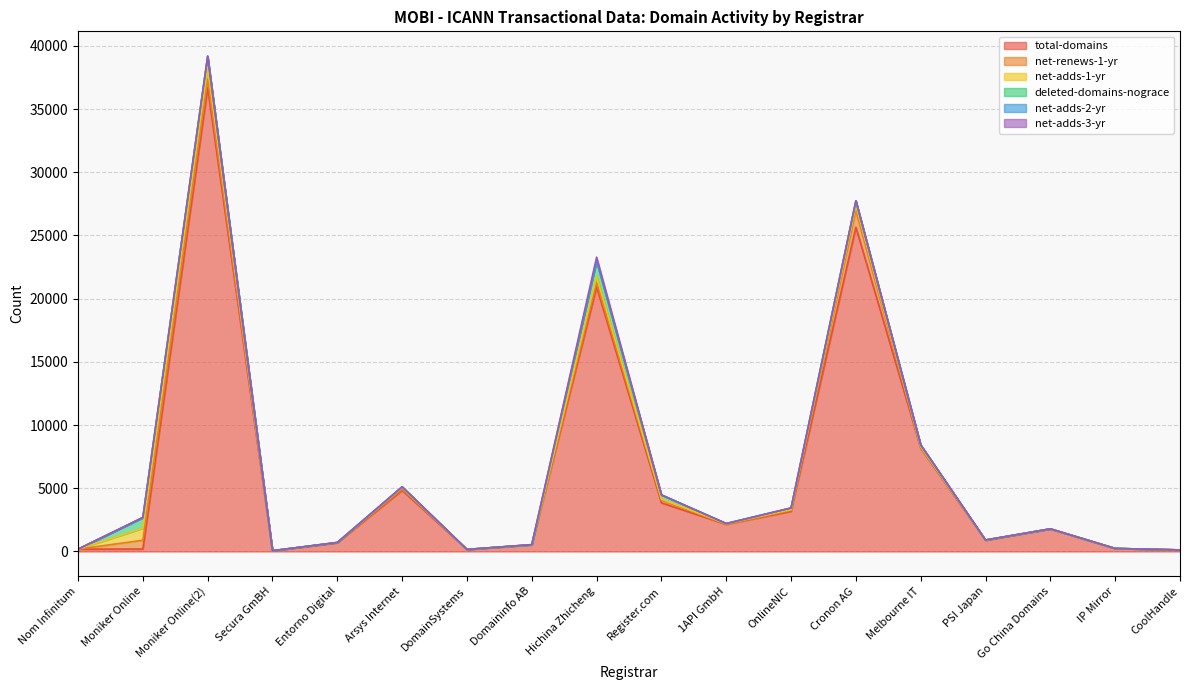

True or false: net-adds-3-yr and total-domains intersect in this chart.

False